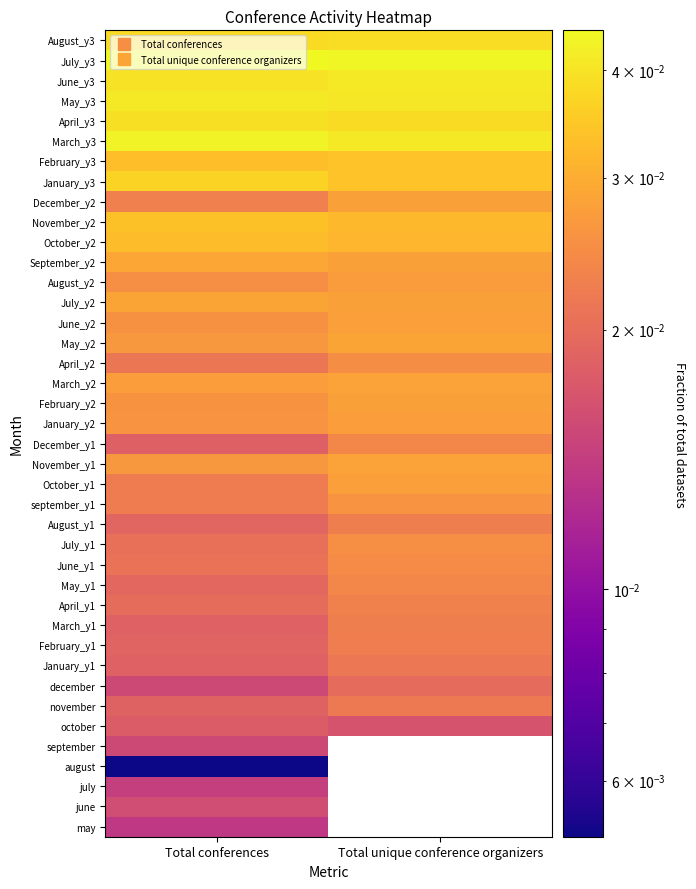

What is the sum of the December_y2 values at Total unique conference organizers and Total conferences?

0.1